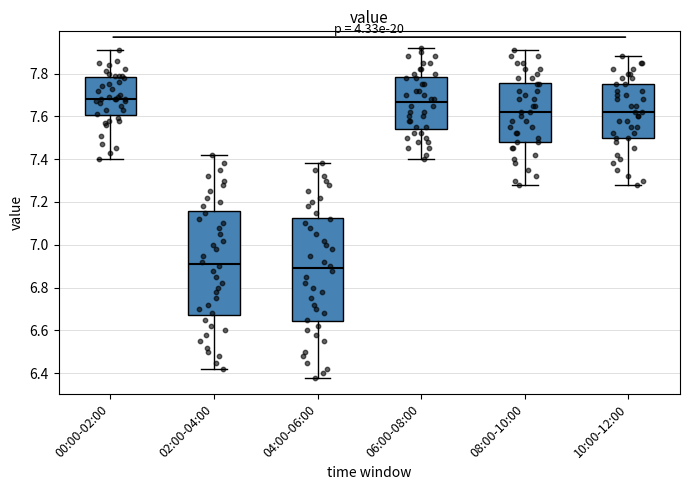

Reading left to right, transcribe this box plot: for each box, give where its median line is, the range the box spans, and where its two whiskers end, as read against the y-axis. The values are not printed on the chart, so give them approximately, as read against the axis.

00:00-02:00: median 7.68, box 7.60 to 7.78, whiskers 7.40 to 7.92
02:00-04:00: median 6.92, box 6.68 to 7.16, whiskers 6.42 to 7.42
04:00-06:00: median 6.90, box 6.64 to 7.12, whiskers 6.38 to 7.38
06:00-08:00: median 7.66, box 7.54 to 7.78, whiskers 7.40 to 7.92
08:00-10:00: median 7.62, box 7.48 to 7.76, whiskers 7.28 to 7.92
10:00-12:00: median 7.62, box 7.50 to 7.76, whiskers 7.28 to 7.88